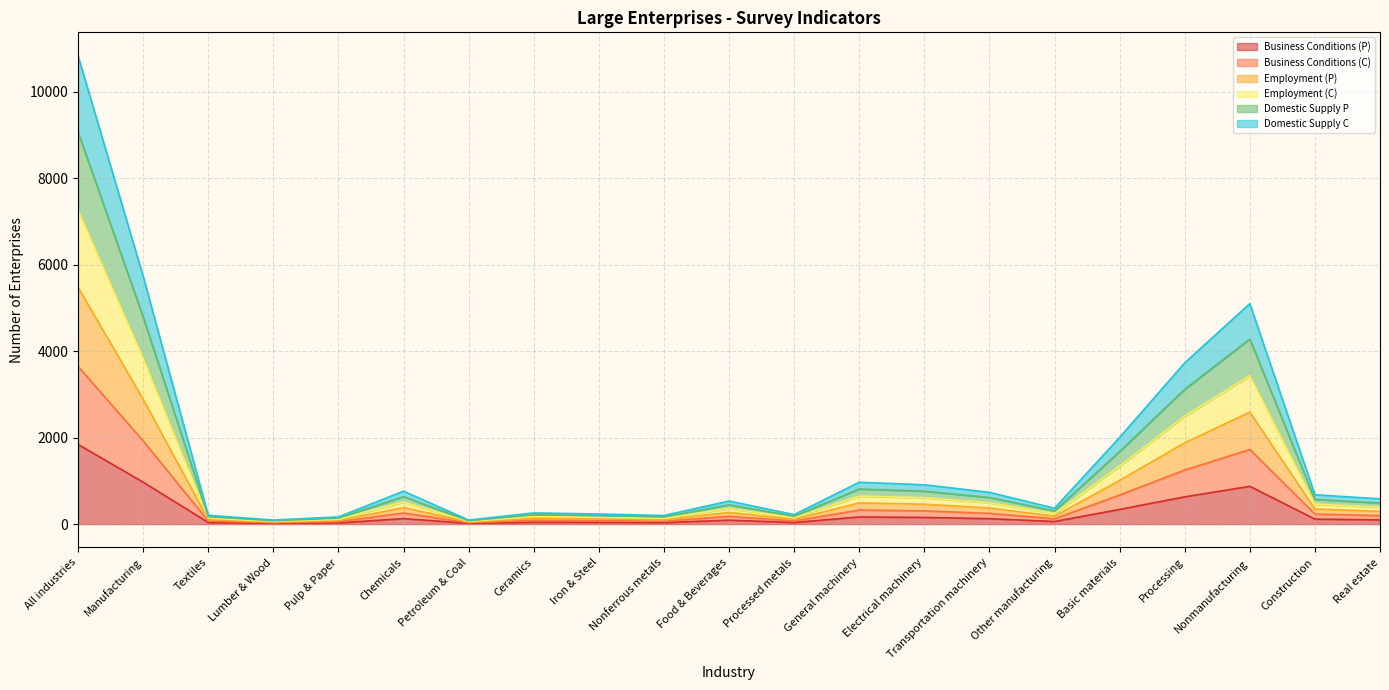

How many interior local valleys does the Employment (P) series have?

5